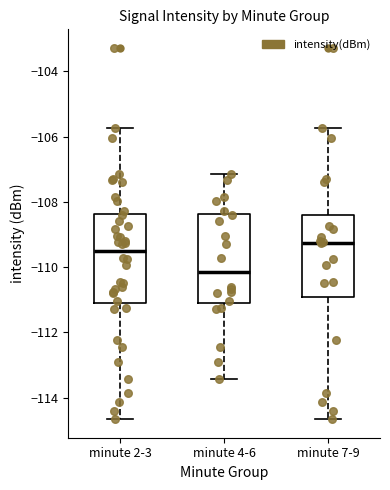

Reading left to right, read every box against the y-axis: the position of its median line, the range the box covers, and the ends of its whiskers. The values are not printed on the chart, so give them approximately, as read against the axis.

minute 2-3: median -109.6, box -111.0 to -108.4, whiskers -114.6 to -105.8
minute 4-6: median -110.2, box -111.0 to -108.4, whiskers -113.4 to -107.2
minute 7-9: median -109.2, box -111.0 to -108.4, whiskers -114.6 to -105.8